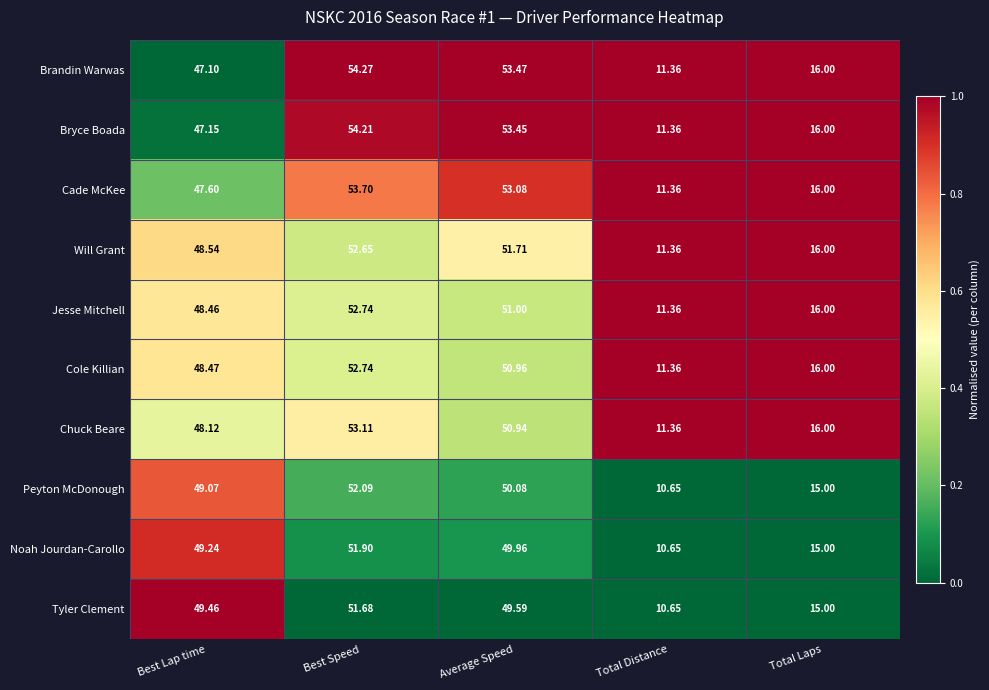

At which label is Will Grant closest to 32?

Total Laps